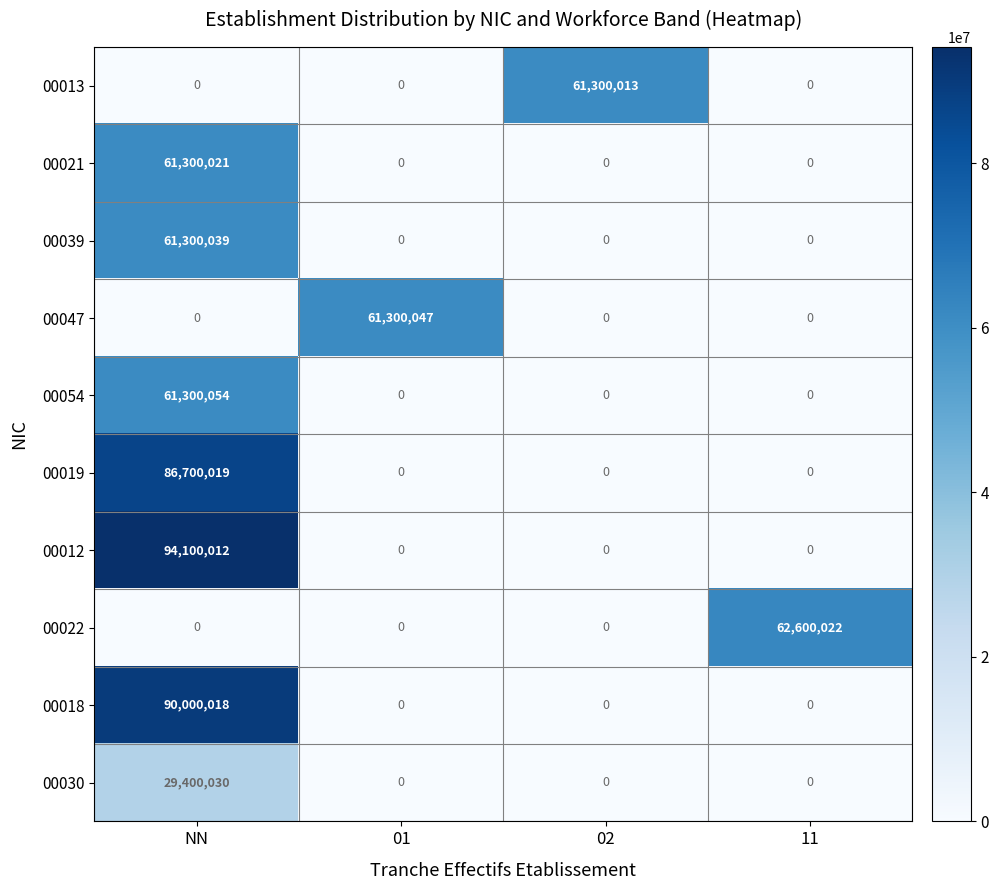

At which category does the chart reach its peak across all series?

NN